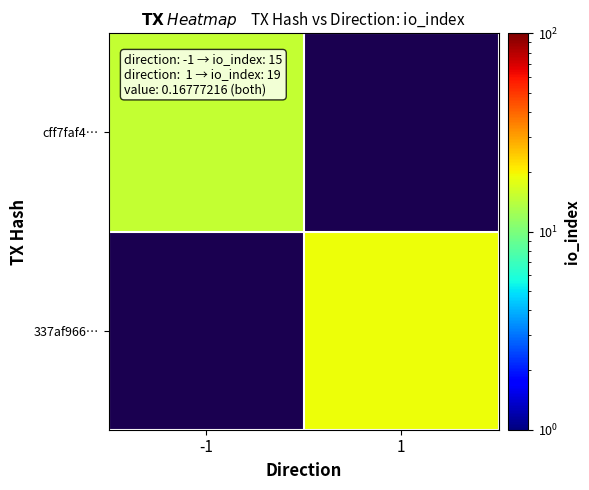

Count the number of data series in this chart.

2